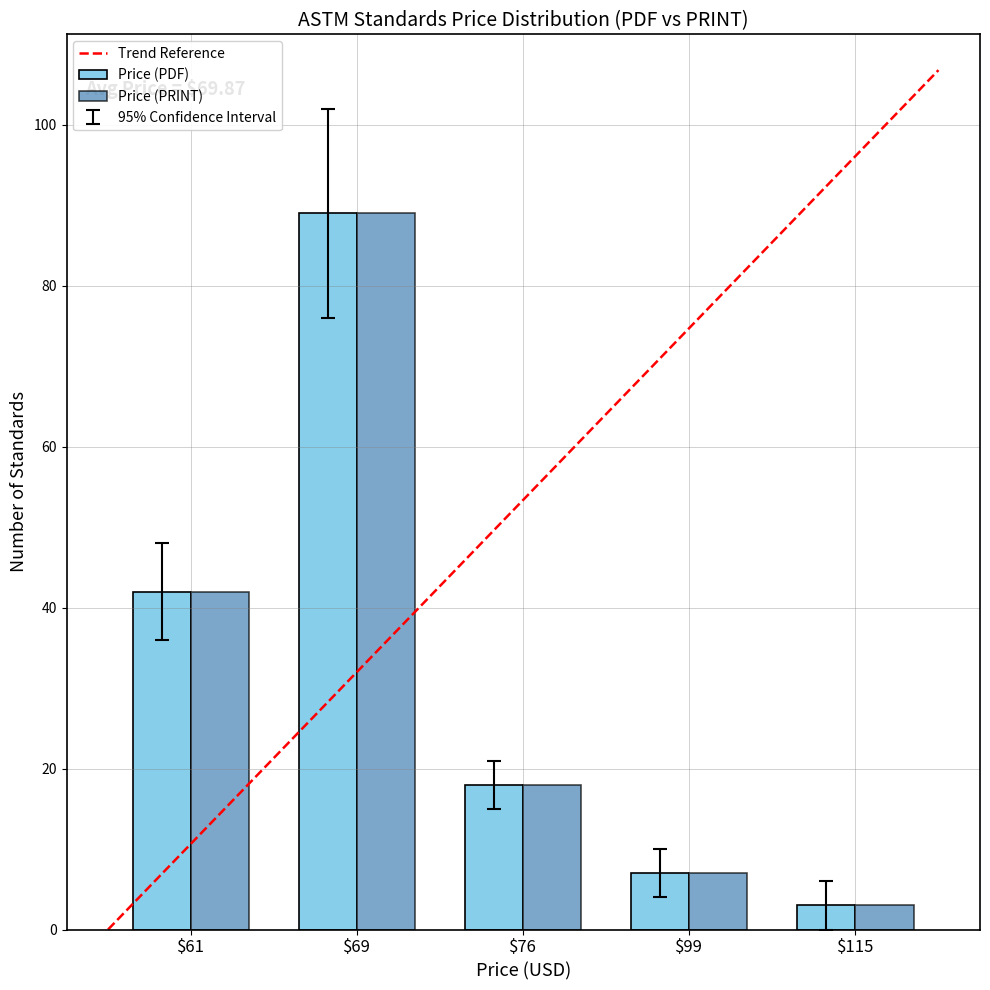

What is the value of the Price (PRINT) bar at the 5th from the left?

3